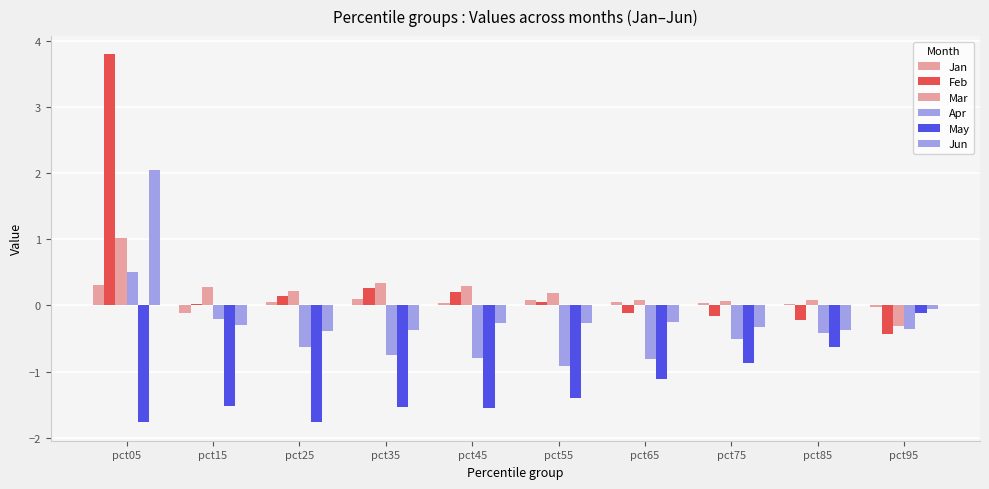

What is the sum of the Feb values at pct75 and pct05?

3.6